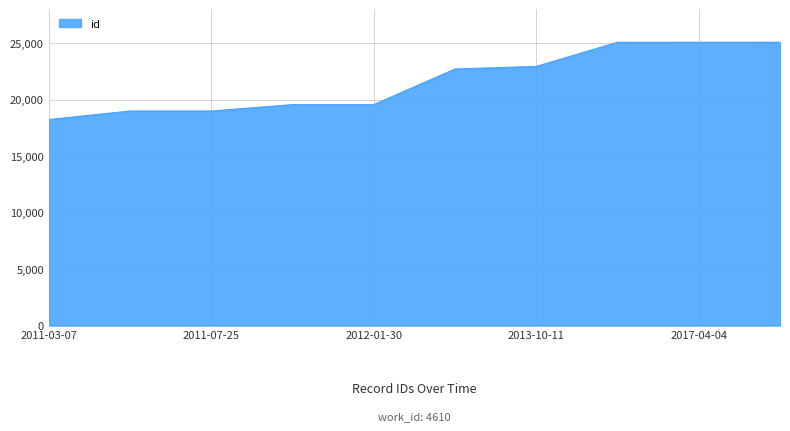

What is the greatest value displayed?

25069